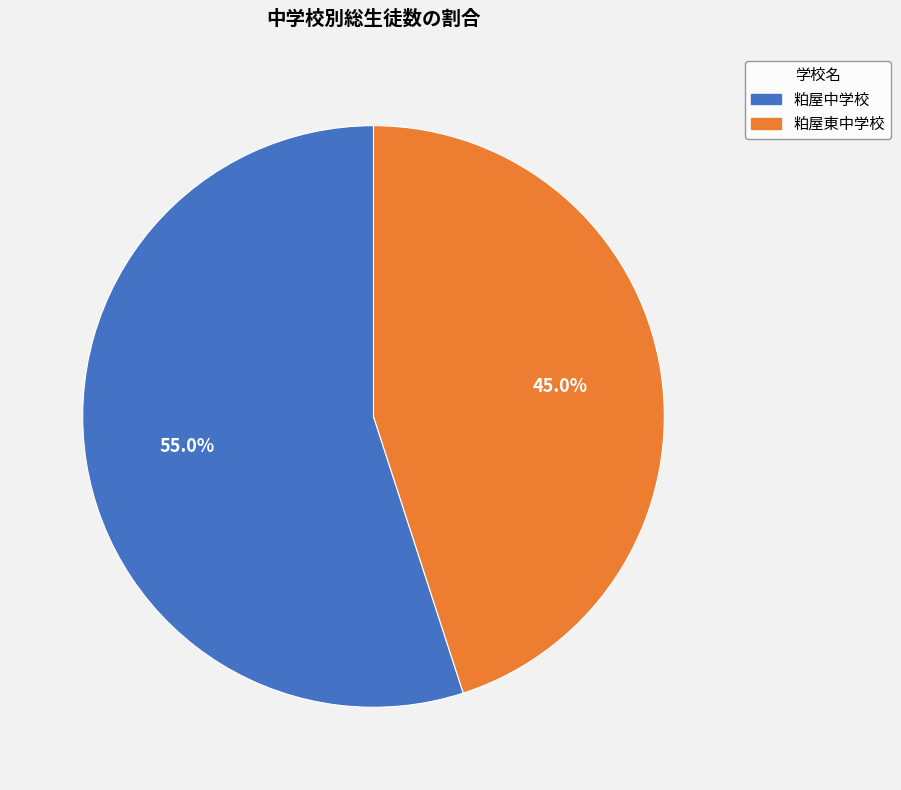

Between 粕屋中学校 and 粕屋東中学校, which is larger?

粕屋中学校